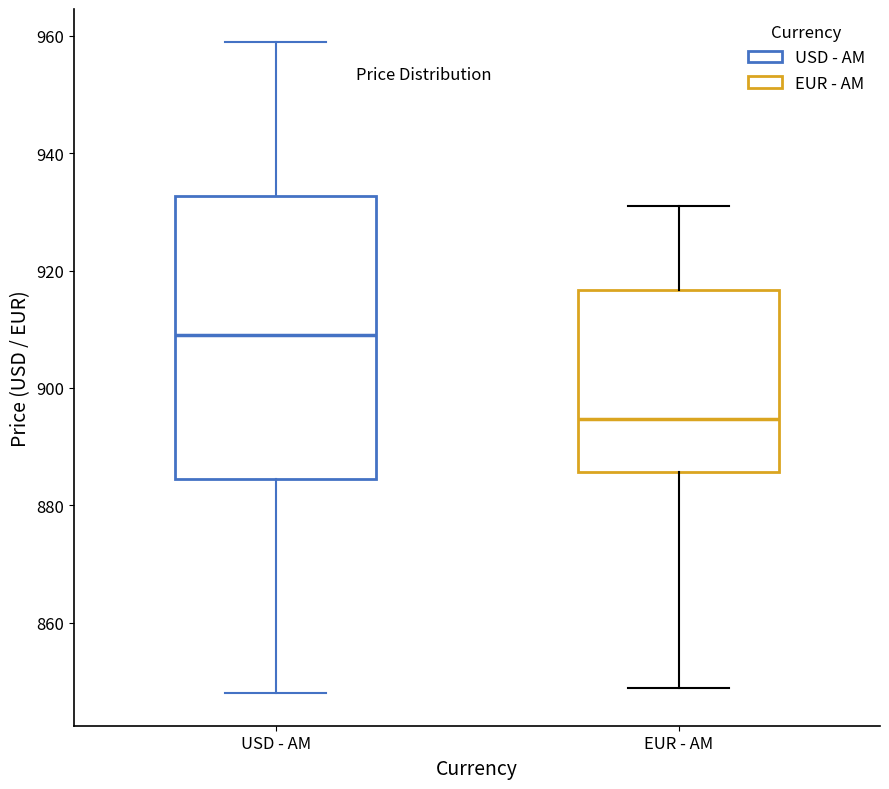

Reading left to right, transcribe this box plot: for each box, give where its median line is, the range the box spans, and where its two whiskers end, as read against the y-axis. The values are not printed on the chart, so give them approximately, as read against the axis.

USD - AM: median 910, box 884 to 932, whiskers 848 to 960
EUR - AM: median 894, box 886 to 916, whiskers 848 to 932